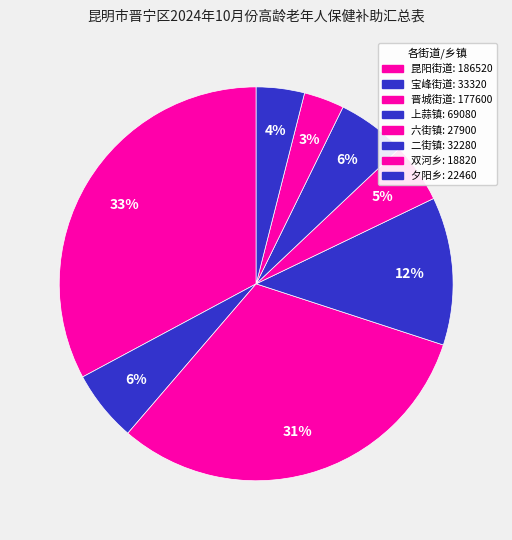

Which slice is the smallest?

双河乡